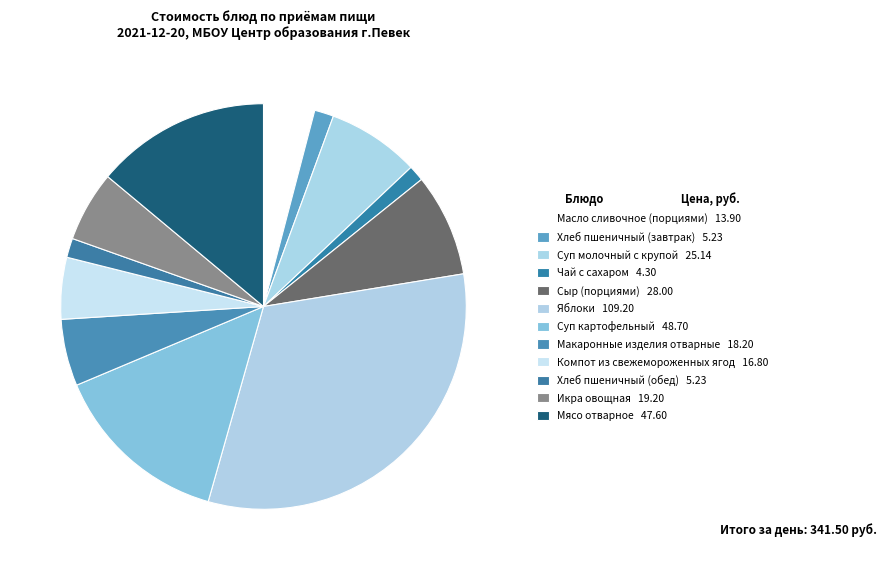

Count the number of slices in the pie.

12